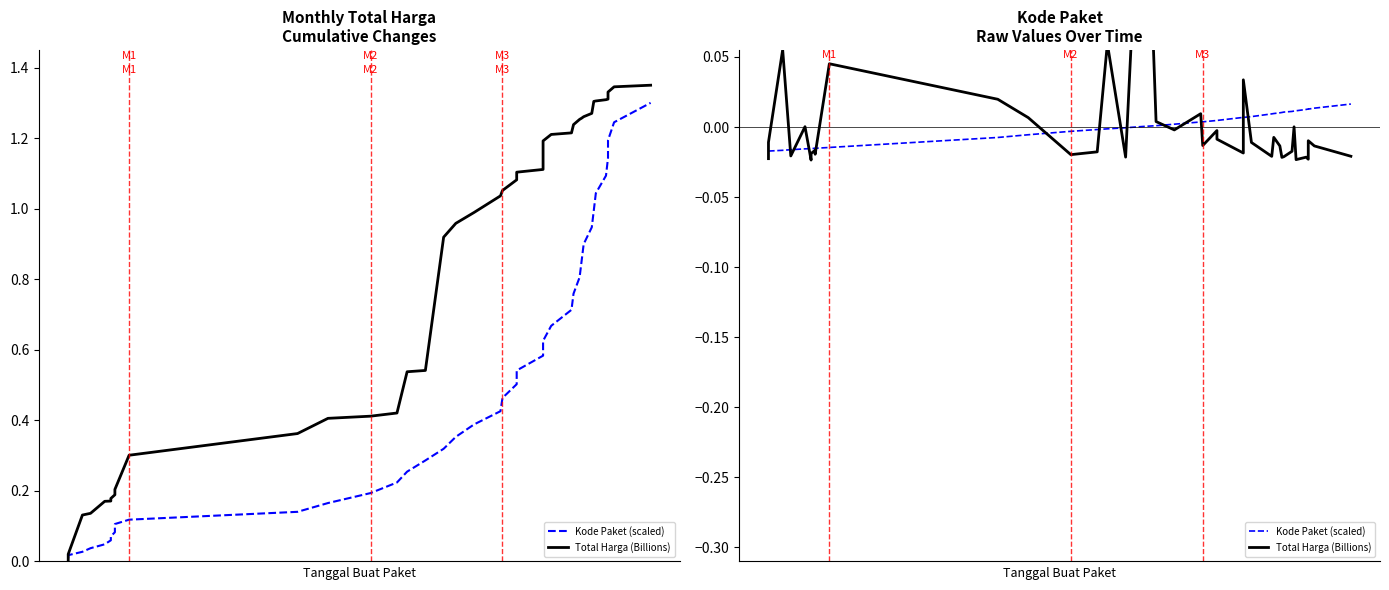

Does the chart have visible grid lines?

No